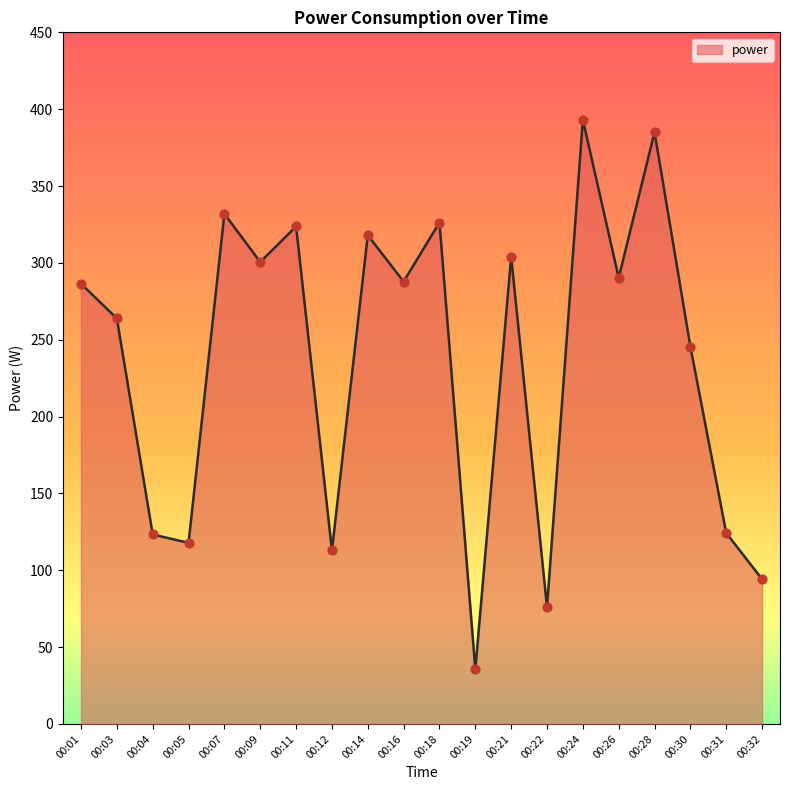

What is the change in value from 00:05 to 00:22?

-41.8